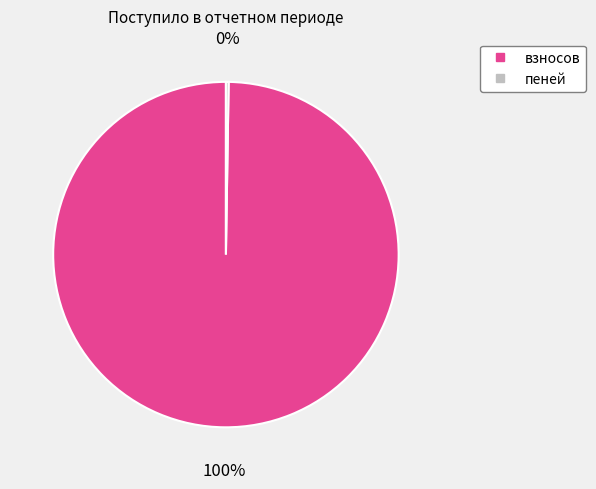

True or false: взносов accounts for 89% of the total.

False